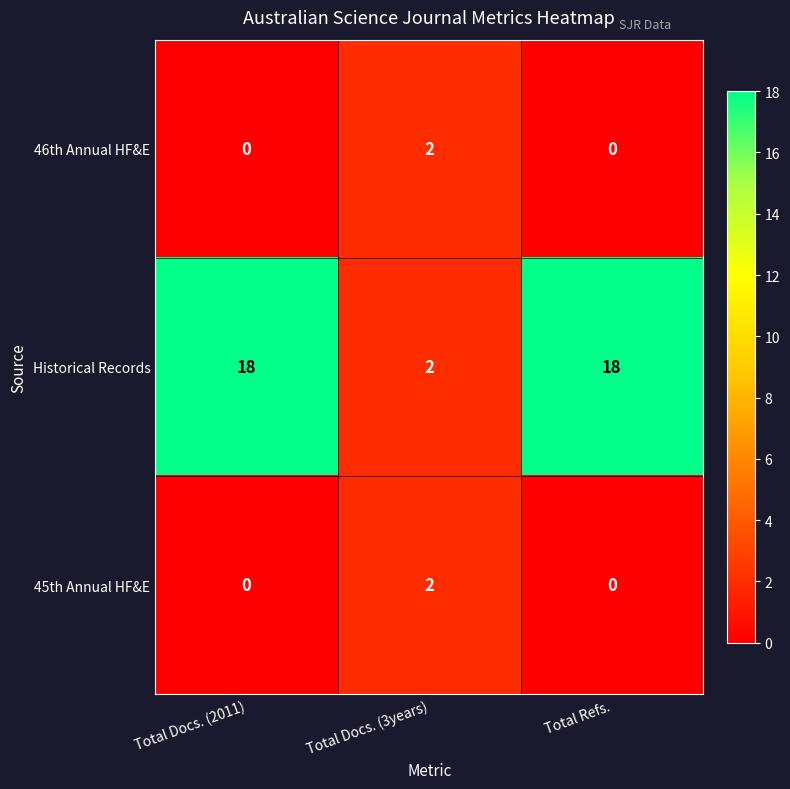

Between Total Docs. (2011) and Total Docs. (3years), which series saw the biggest shift?

Historical Records